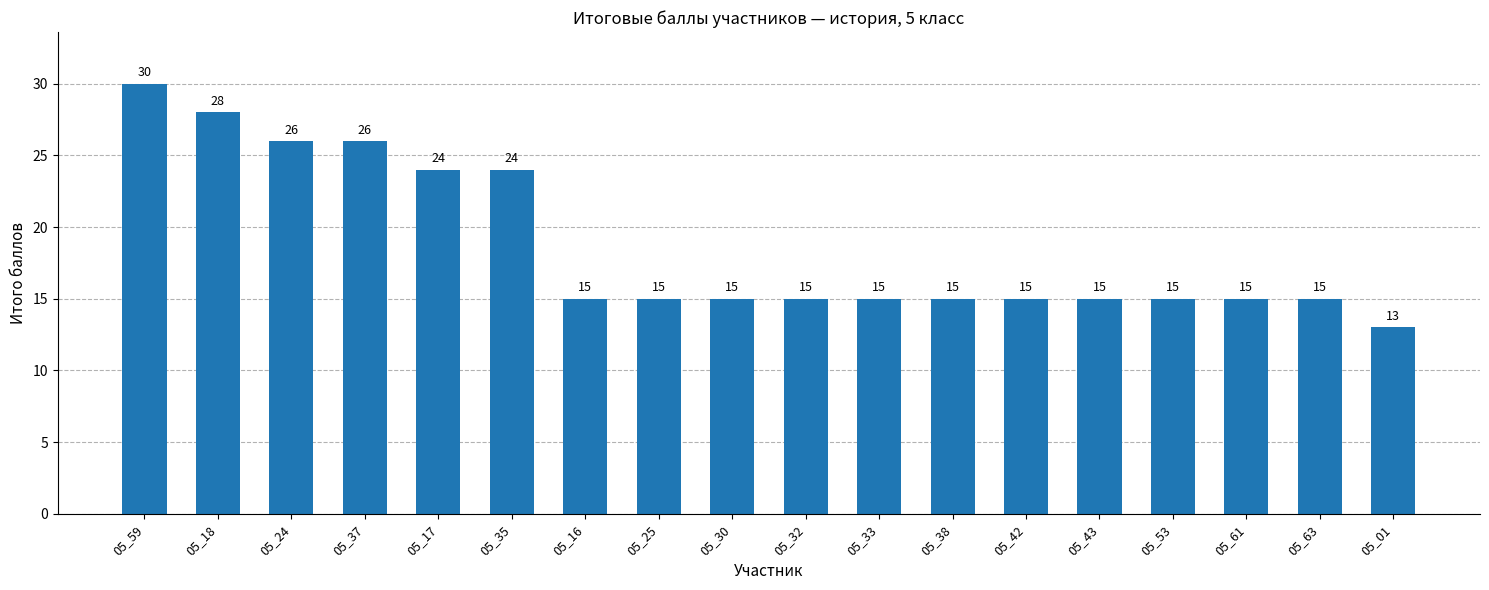

Approximately how many times larger is the value at 05_42 compared to 05_01?

1.2